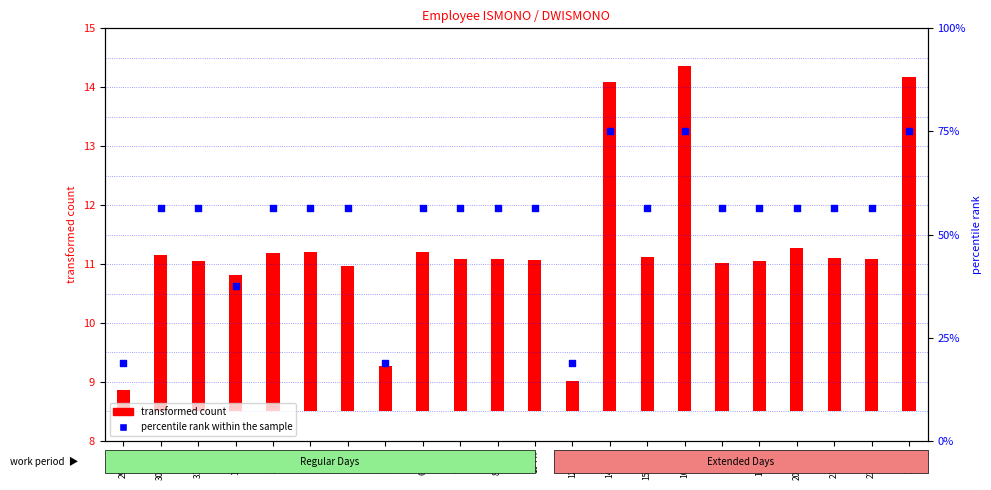

Which has a higher value, 14-Tue or 17-Fri?

14-Tue